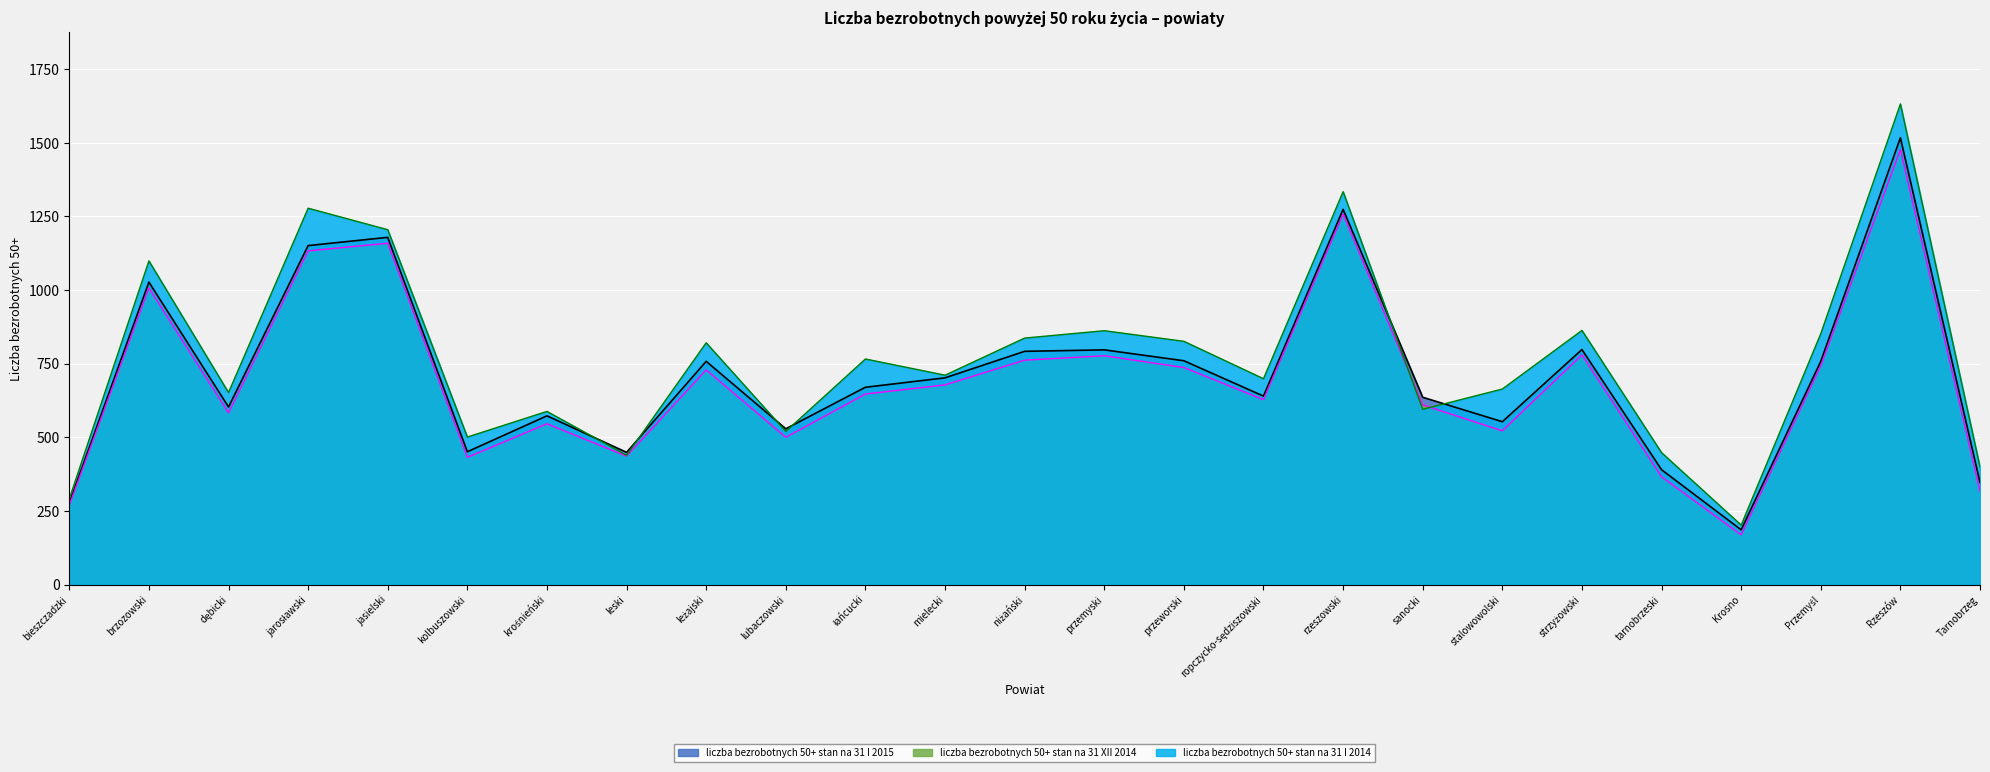

Which has a higher value, brzozowski or Przemyśl?

brzozowski